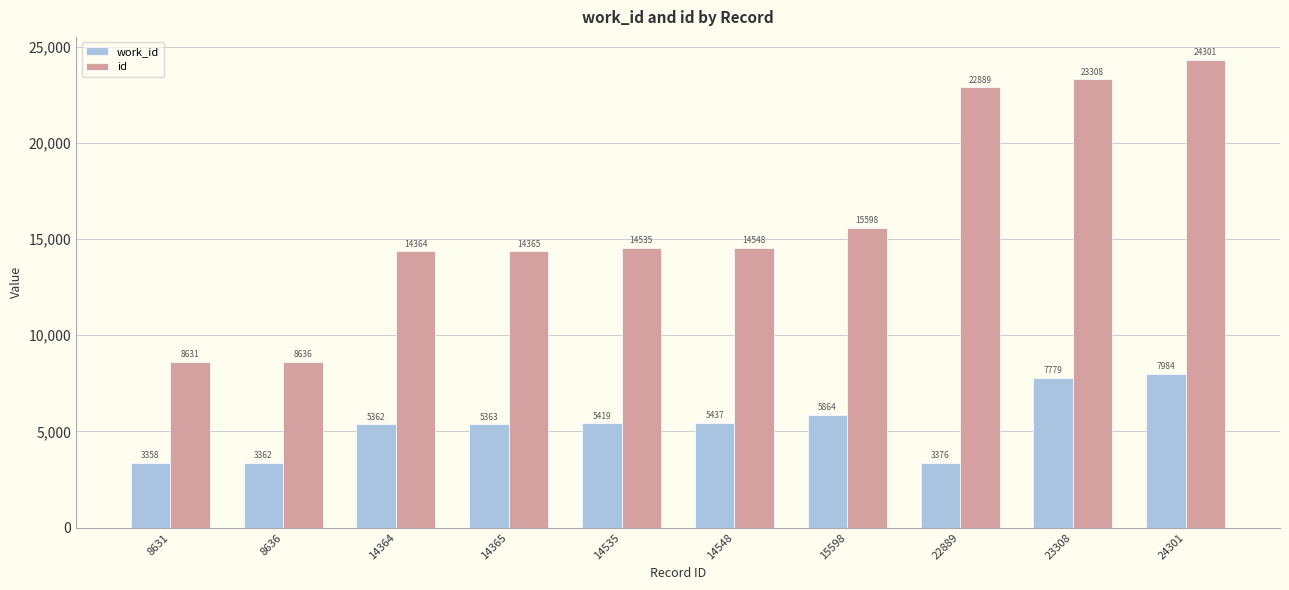

Read the id value at 22889, to the nearest 100.

22900